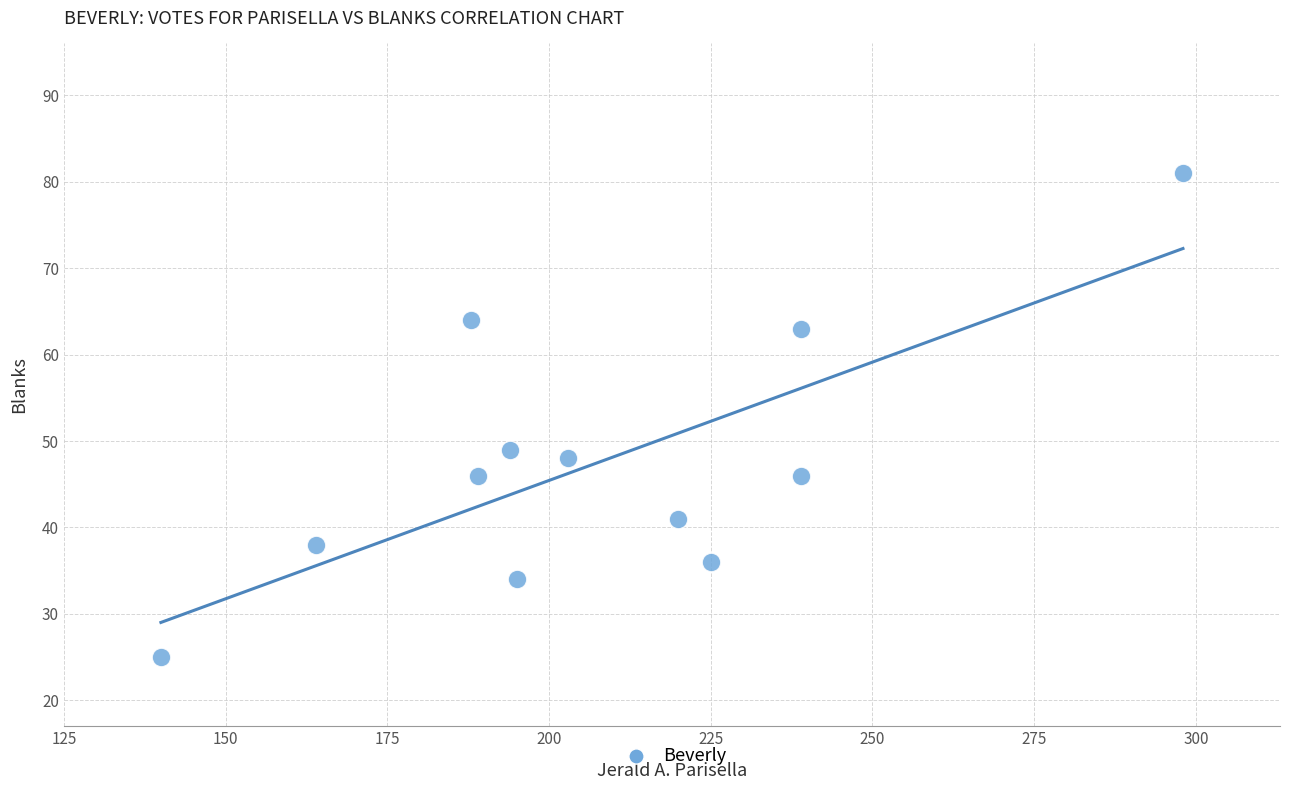

What Y value in the scatter plot is closest to 53?

49